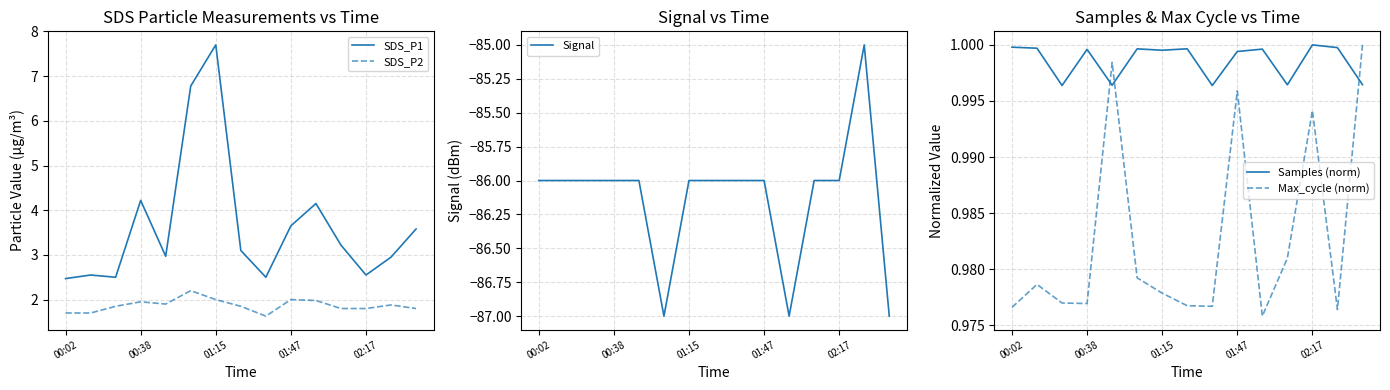

At which label does SDS_P1 reach its peak?

01:15